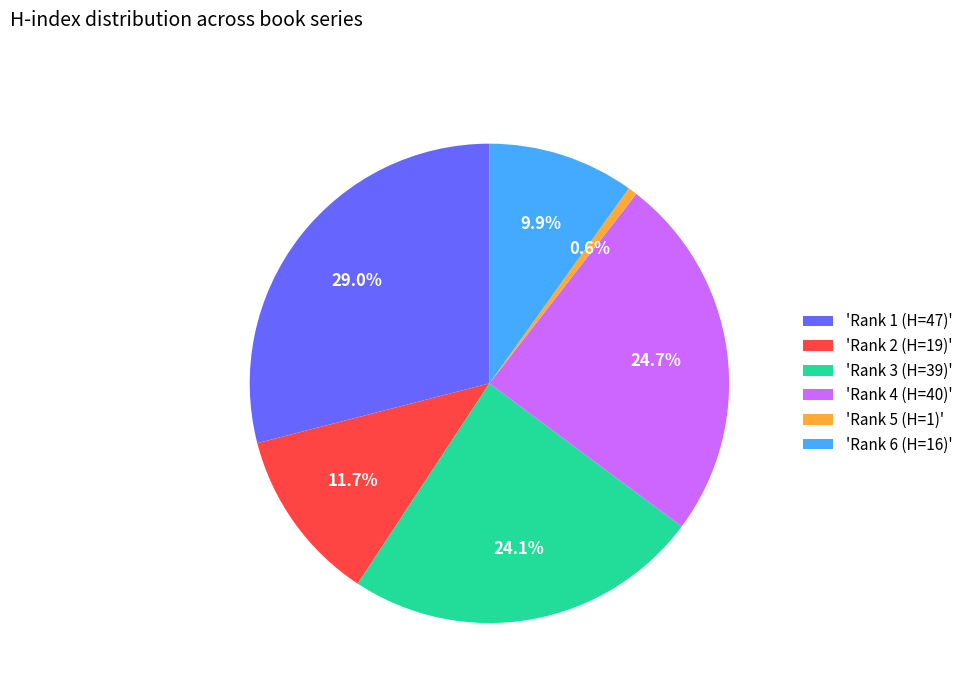

Is 'Rank 5 (H=1)' the majority of the pie?

No